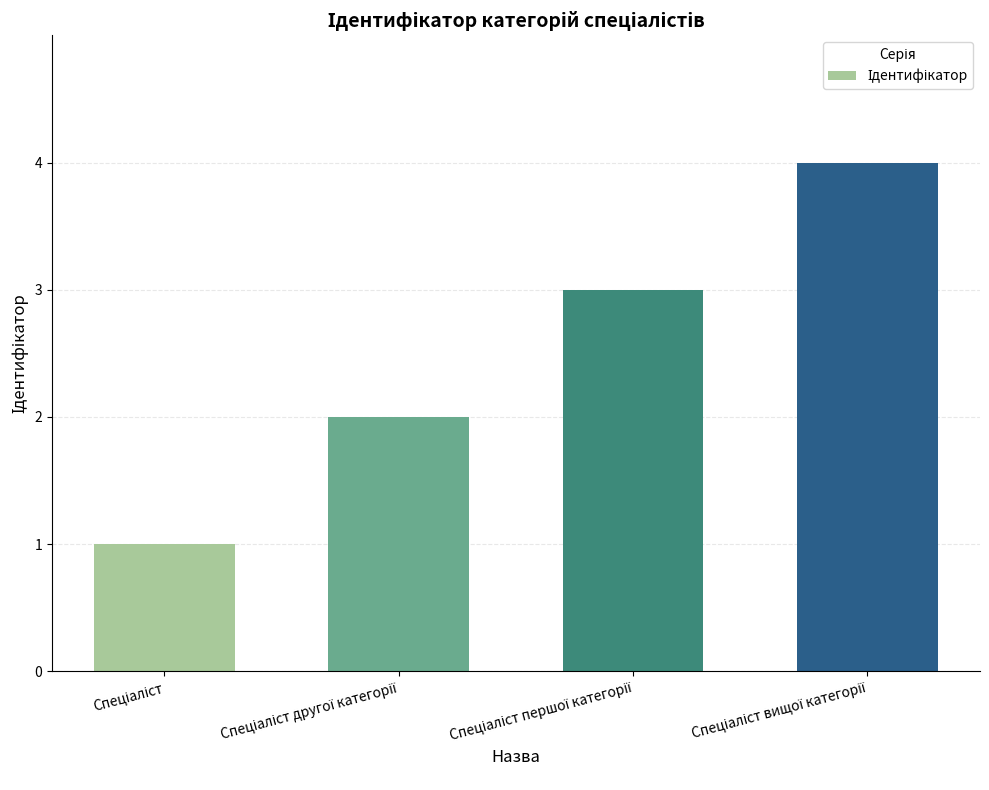

What is the difference between the maximum and minimum values?

3